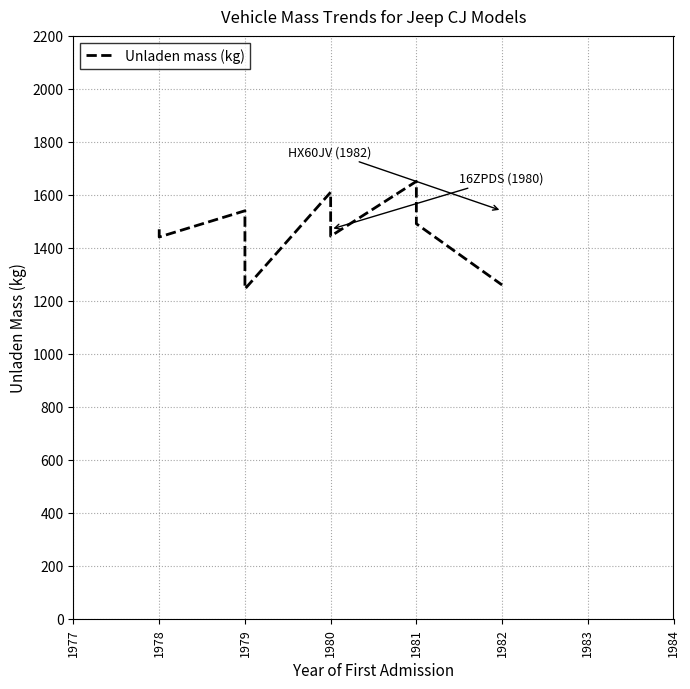

Count the number of values greater than 1491.

4